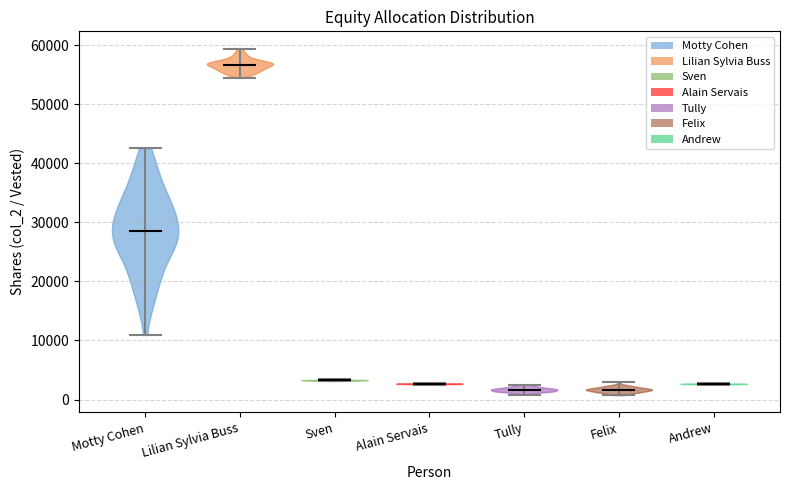

What is the lowest point the violin for Felix reaches on the y-axis? The values are not printed on the chart, so give them approximately, as read against the axis.

1000